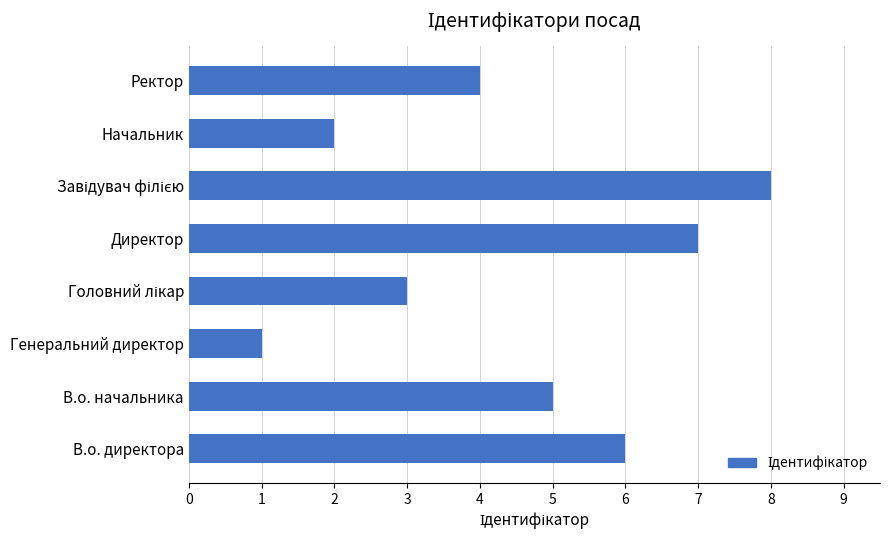

At which category does the chart reach its minimum across all series?

Генеральний директор